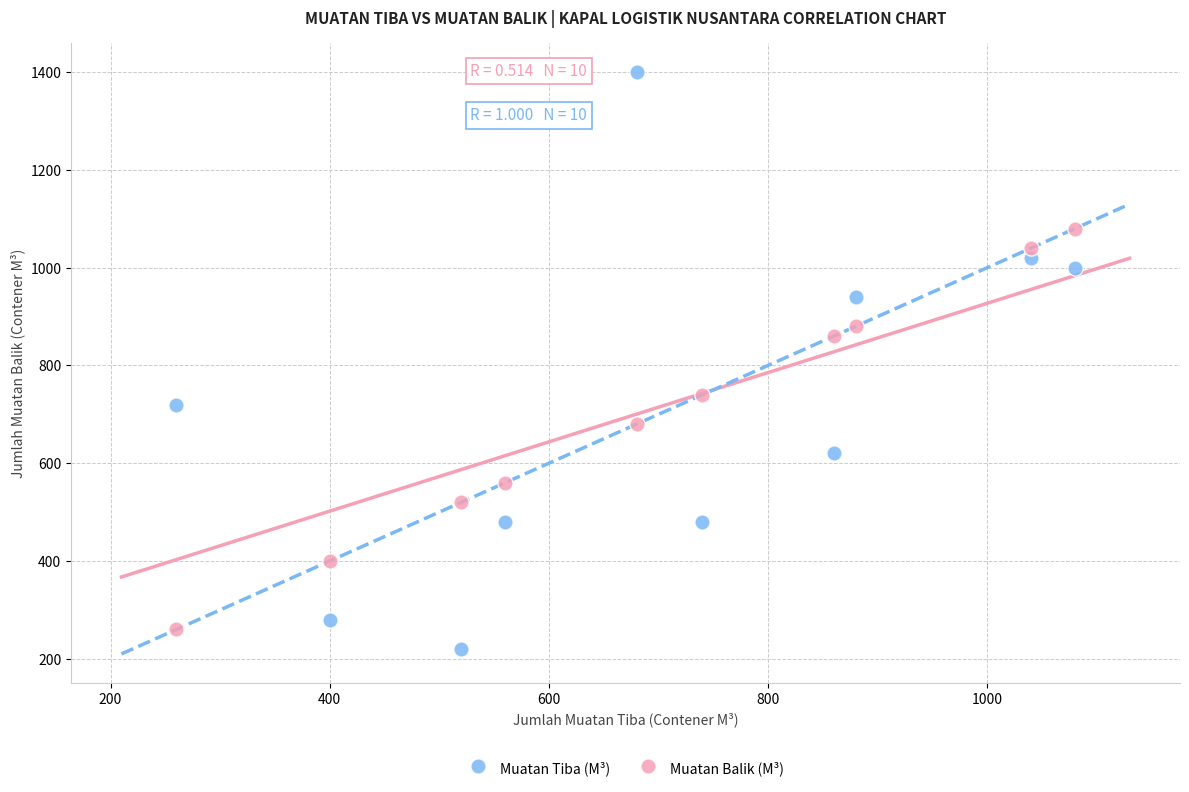

What are all the series names shown in the legend?

Muatan Tiba (M³), Muatan Balik (M³)